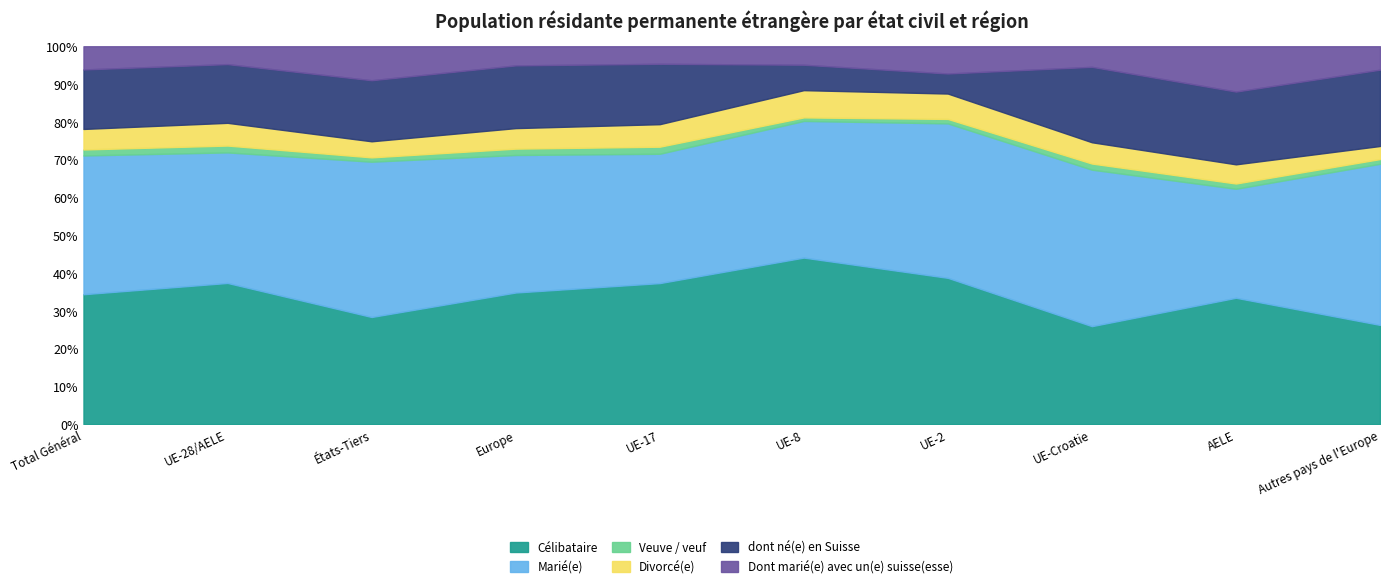

Which category has the highest value across all series?

Total Général